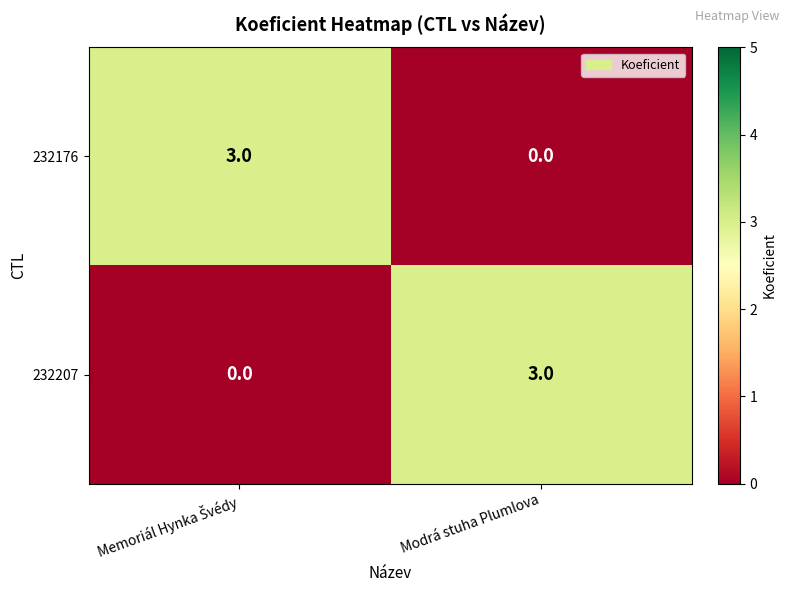

Where is 232176 nearest to the value 1?

Modrá stuha Plumlova